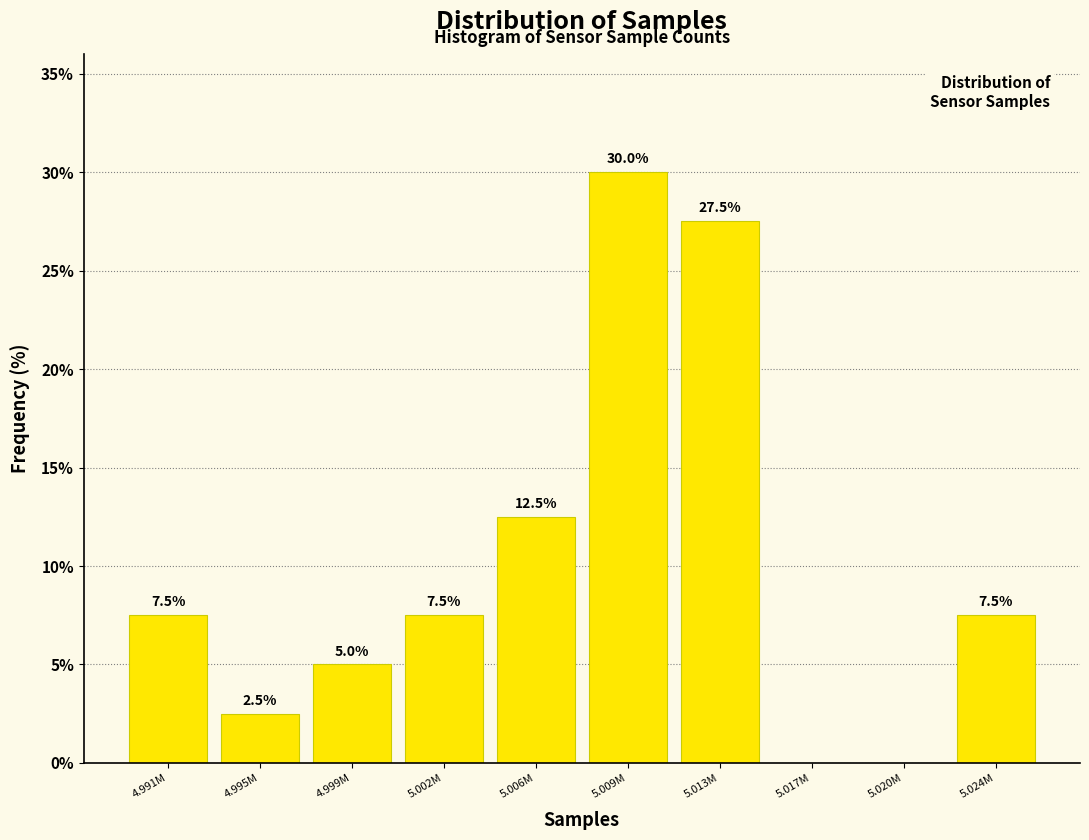

Reading left to right, what are all the values shown in this chart?

4.991M=7.5	4.995M=2.5	4.999M=5.0	5.002M=7.5	5.006M=12.5	5.009M=30.0	5.013M=27.5	5.017M=0.0	5.020M=0.0	5.024M=7.5